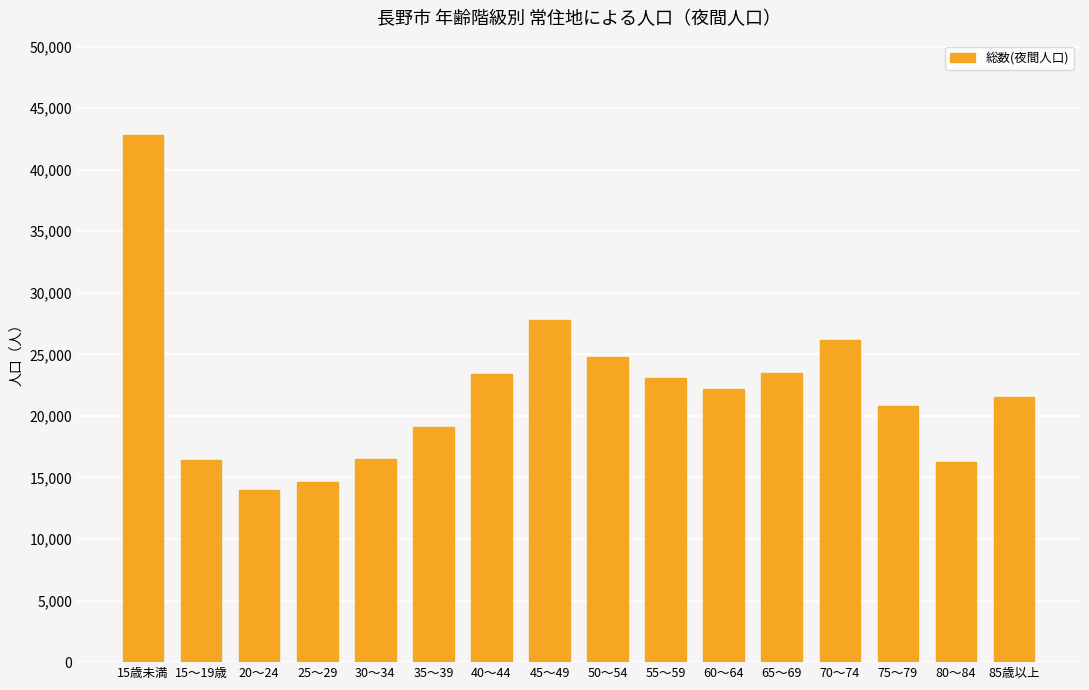

What is the ratio of the value at 45～49 to the value at 35～39?

1.5